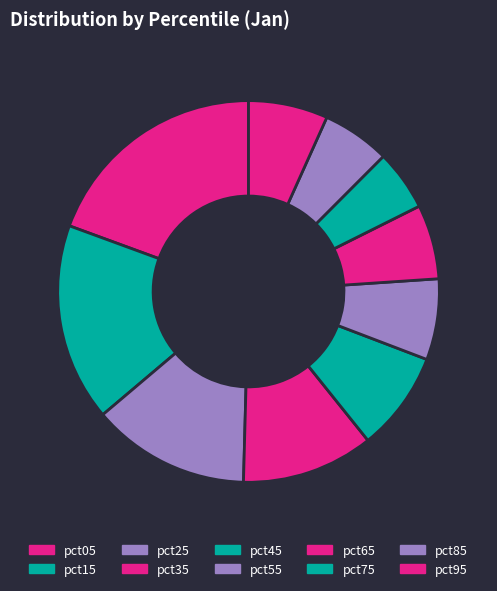

To the nearest percent, what portion does pct55 represent?

7%